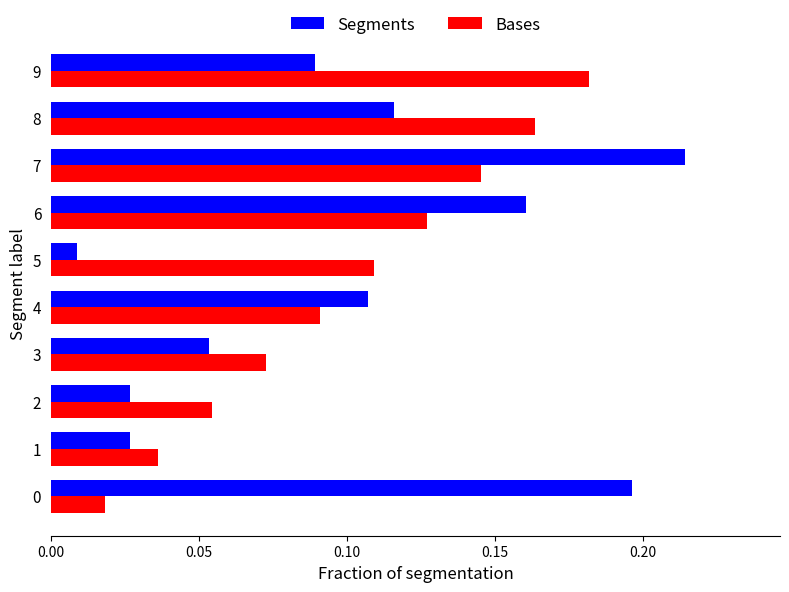

At how many categories does at least one series exceed 0?

10